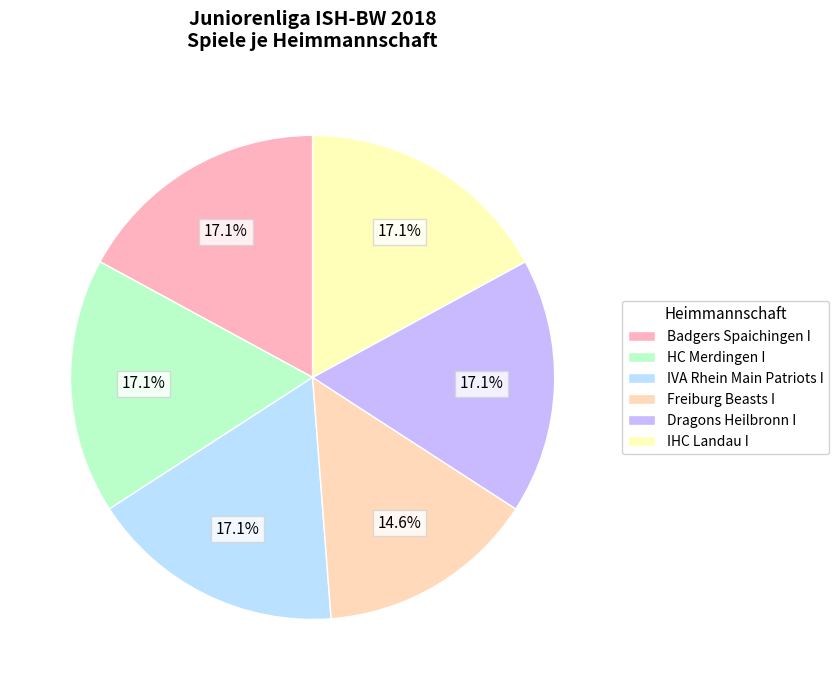

To the nearest percent, what percentage of the pie is Dragons Heilbronn I?

17%